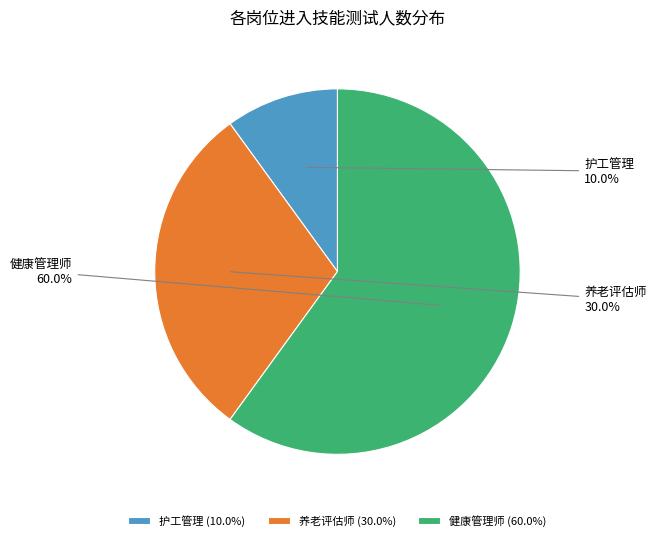

Does 健康管理师 represent more than half of the total?

Yes